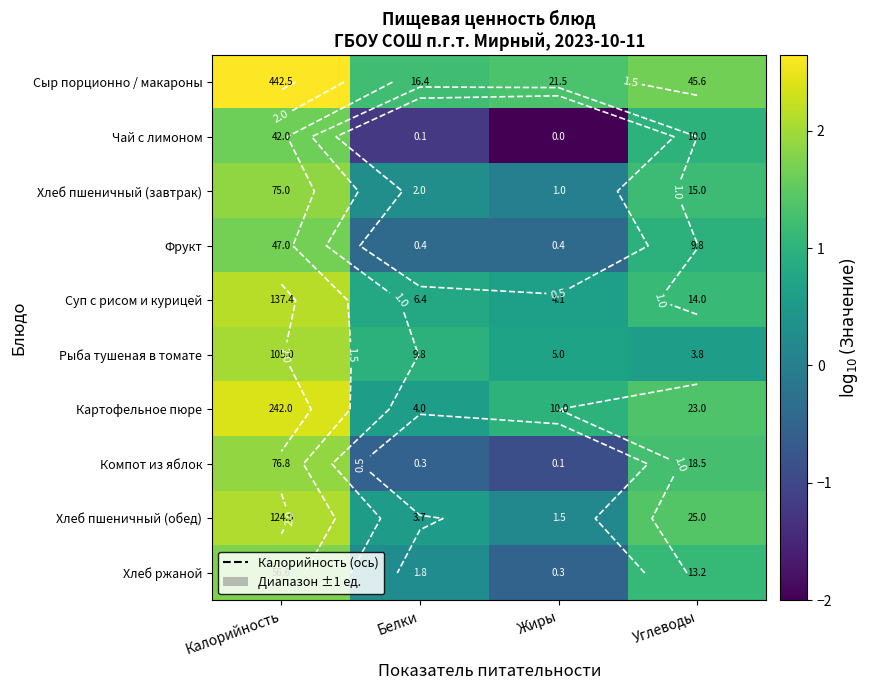

Which series has the largest total across all categories?

Сыр порционно / макароны